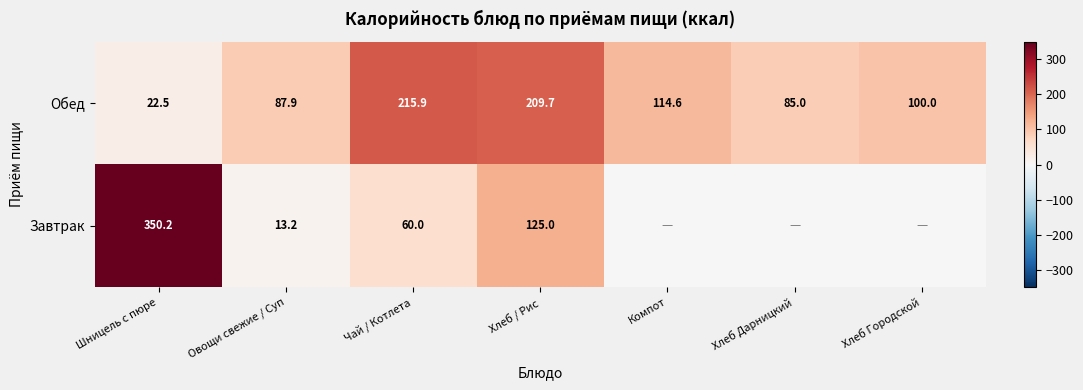

List the labels in order of Обед value, smallest first.

Шницель с пюре, Хлеб Дарницкий, Овощи свежие / Суп, Хлеб Городской, Компот, Хлеб / Рис, Чай / Котлета